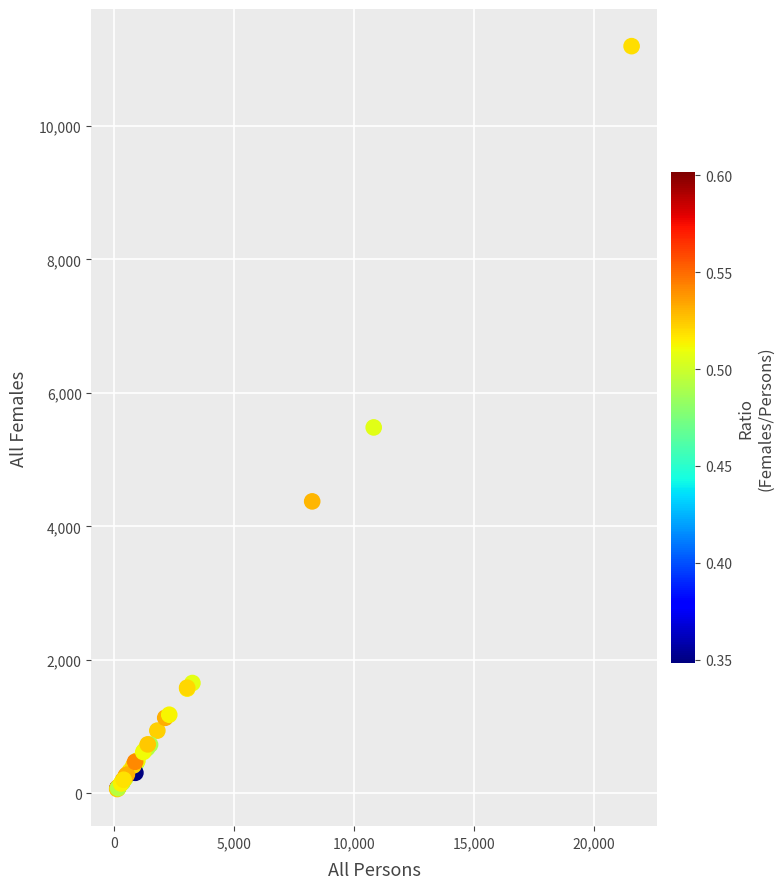

What Y value in the scatter plot is closest to 5629?

5482